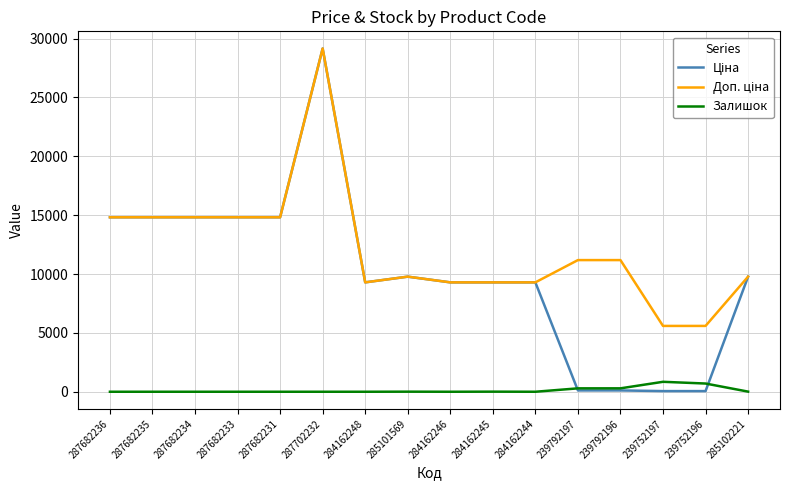

What is the total value across all series at 287682234?

29635.2